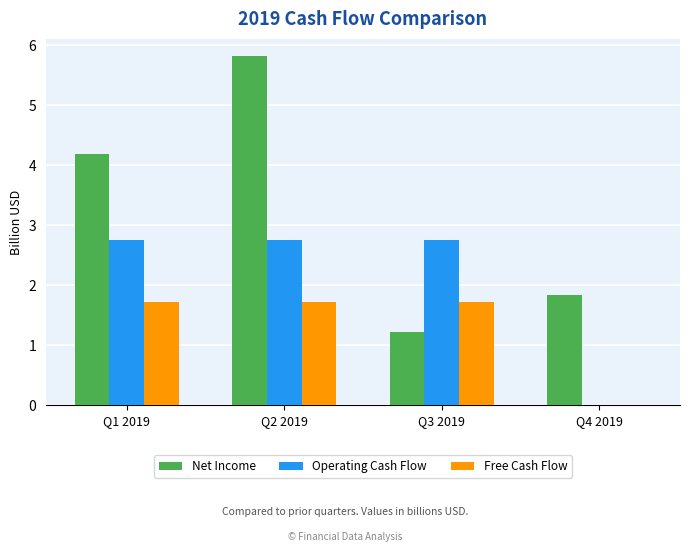

The value of Free Cash Flow at Q3 2019 is 1.7. True or false?

True